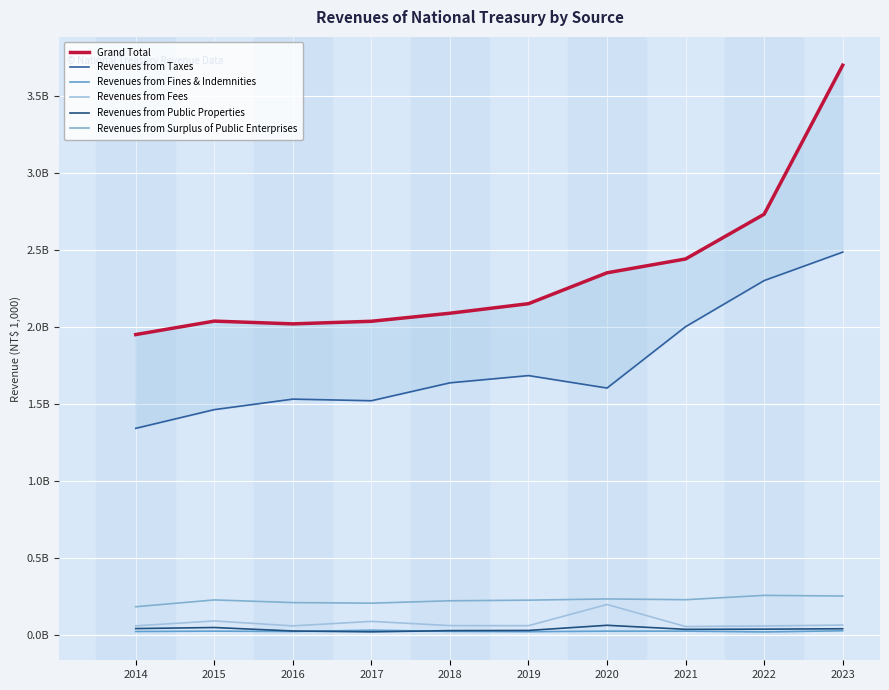

Rank the categories by Revenues from Taxes value from highest to lowest.

2023, 2022, 2021, 2019, 2018, 2020, 2016, 2017, 2015, 2014